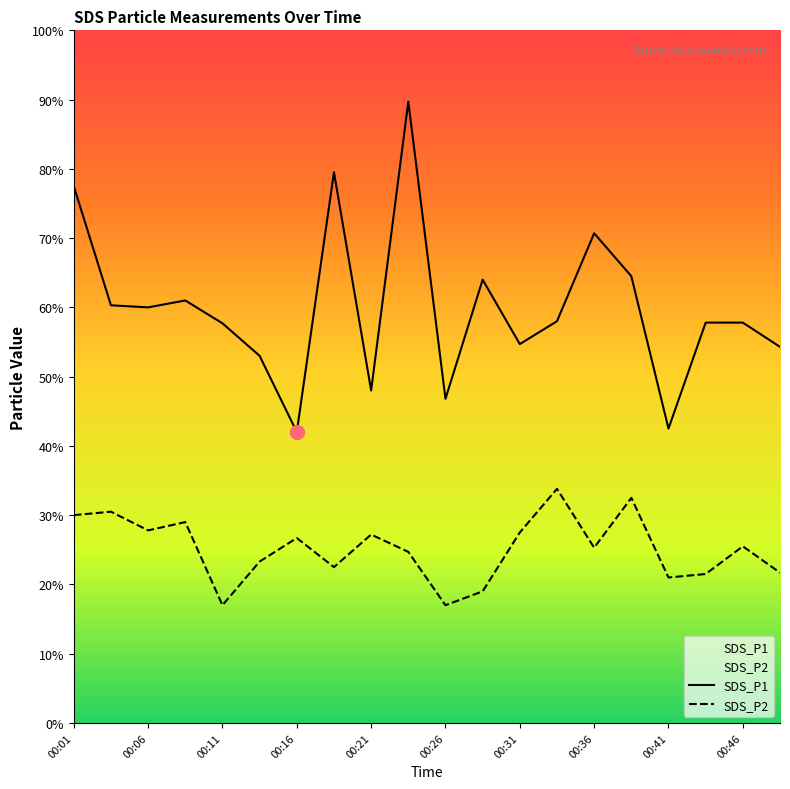

Reading left to right, list all the values displayed in this chart.

SDS_P1: 7.8	6.0	6.0	6.1	5.8	5.3	4.2	8.0	4.8	9.0	4.7	6.4	5.5	5.8	7.1	6.5	4.2	5.8	5.8	5.4
SDS_P2: 3.0	3.0	2.8	2.9	1.7	2.3	2.7	2.2	2.7	2.5	1.7	1.9	2.8	3.4	2.5	3.2	2.1	2.1	2.5	2.2